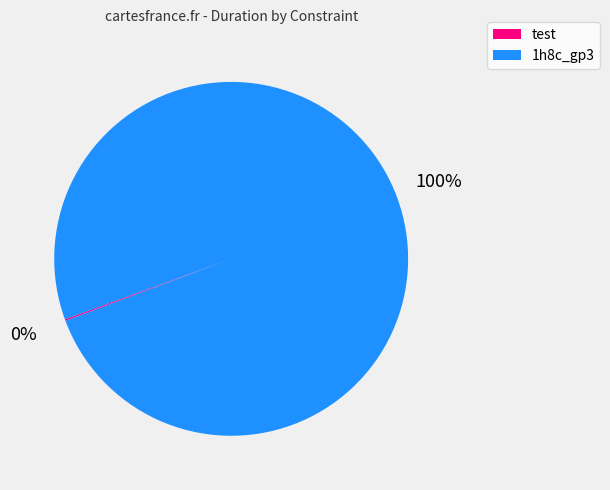

Which category has the biggest portion of the pie?

1h8c_gp3